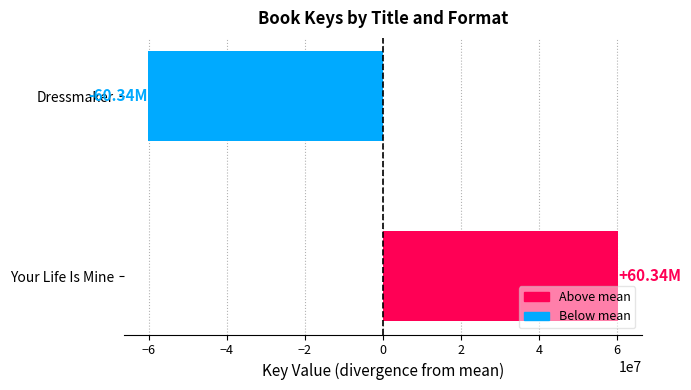

What is the difference between the maximum and minimum values?

120677418